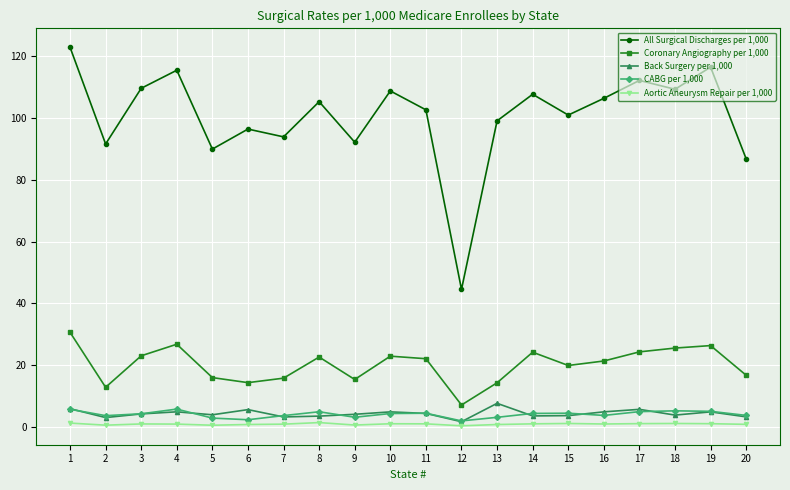

Which series has the widest spread of values?

All Surgical Discharges per 1,000